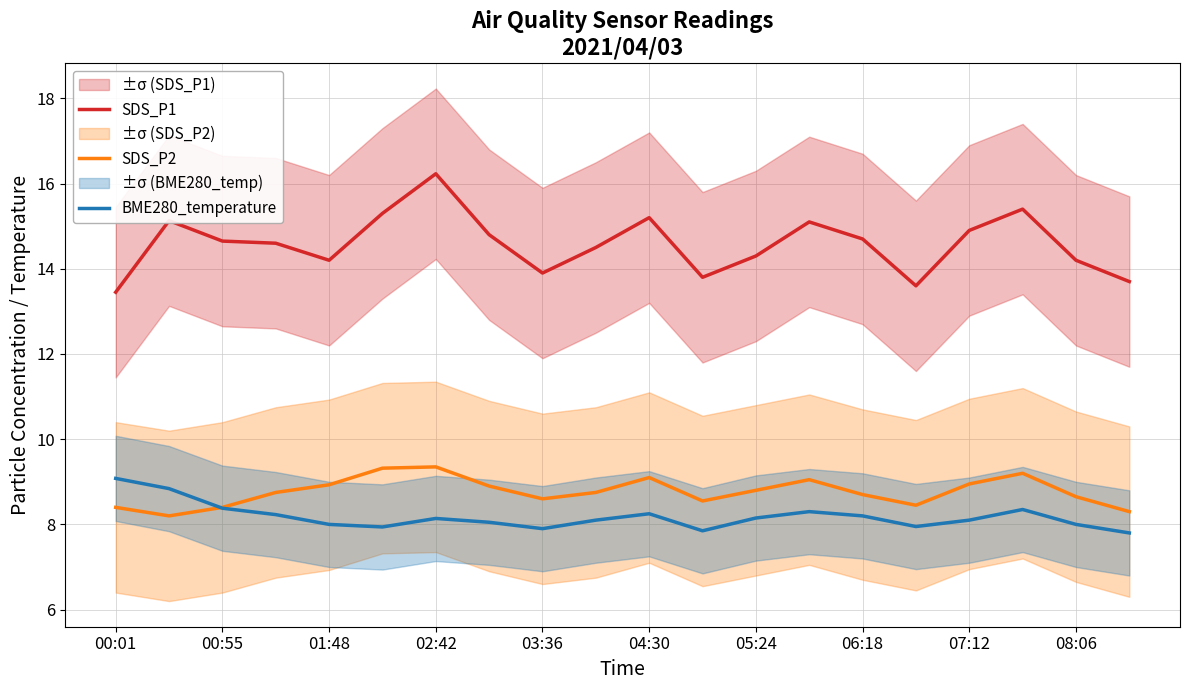

Is it true that SDS_P1 equals 5.7 at 07:12?

False